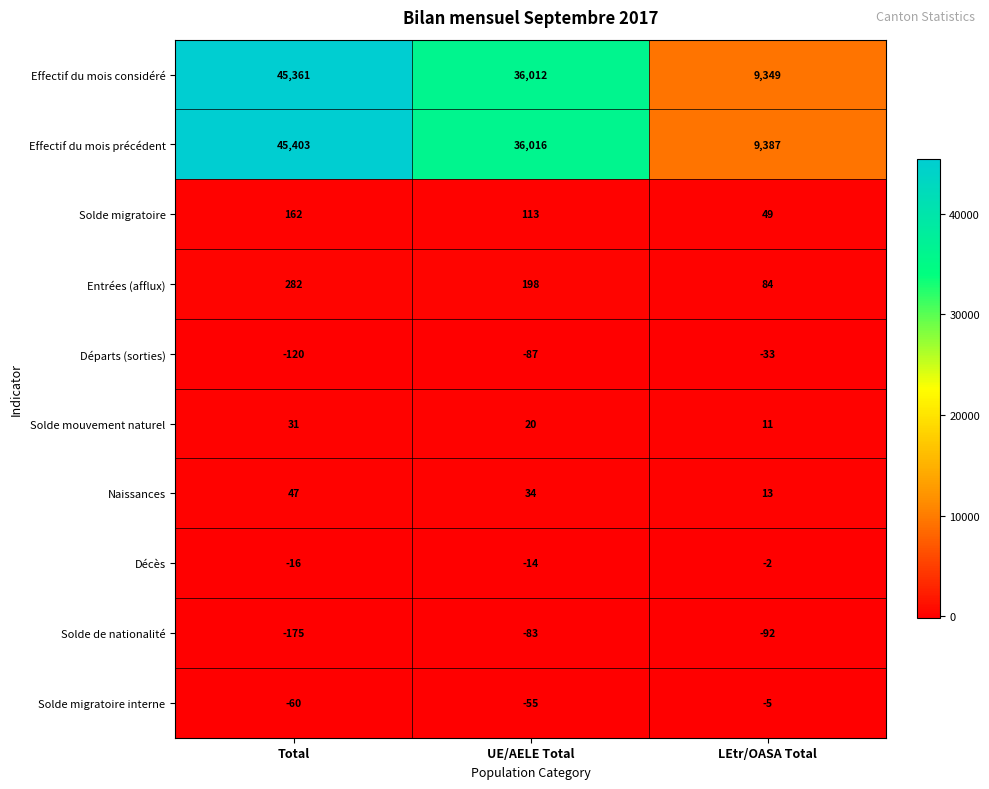

What is the maximum value shown in the chart?

45403